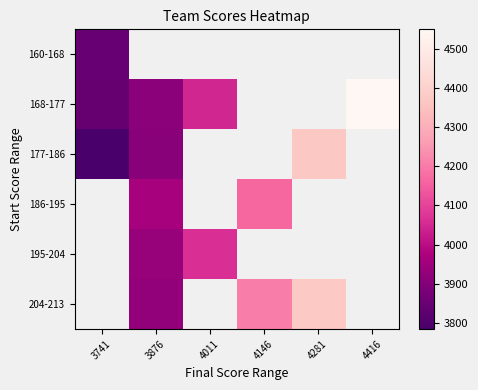

What is the sum of the 177-186 values at 4281 and 3876?

8280.0